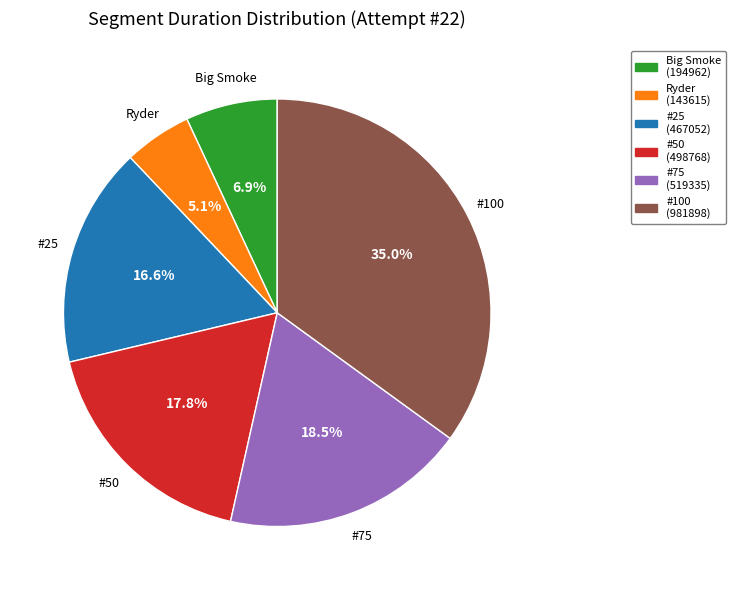

What percentage is the #100 slice, to the nearest percent?

35%